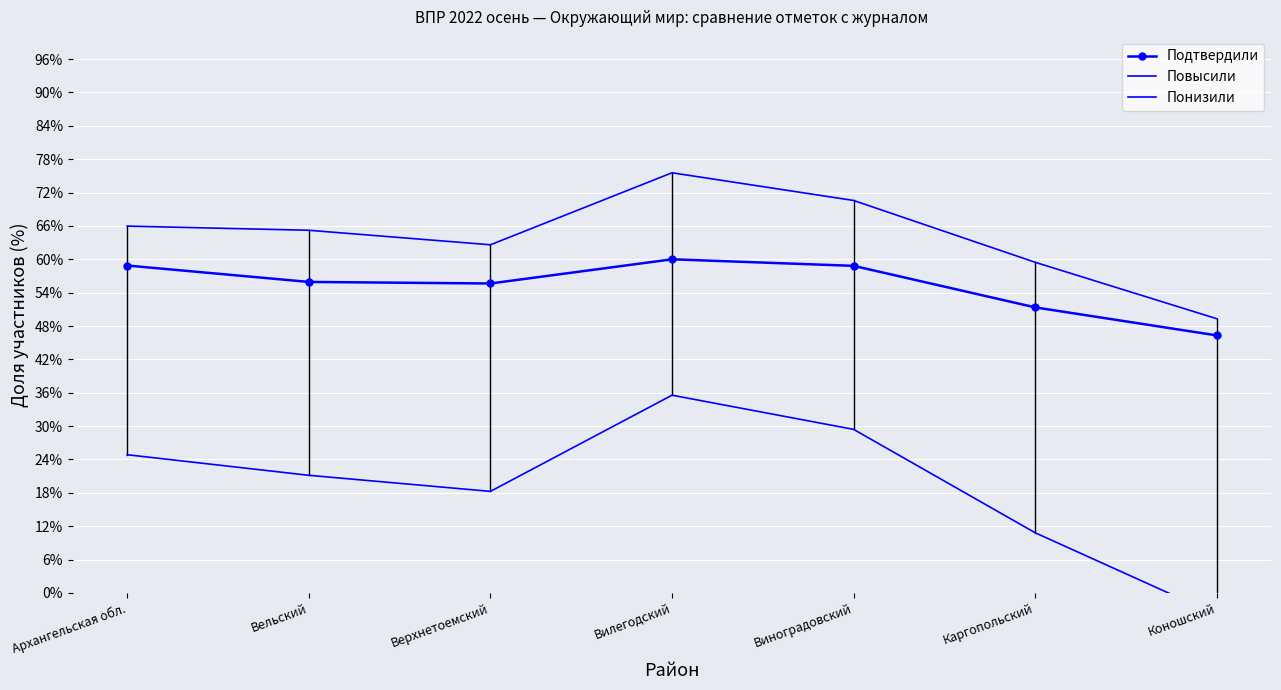

What is the difference between the Повысили values at Коношский and Каргопольский?

10.1